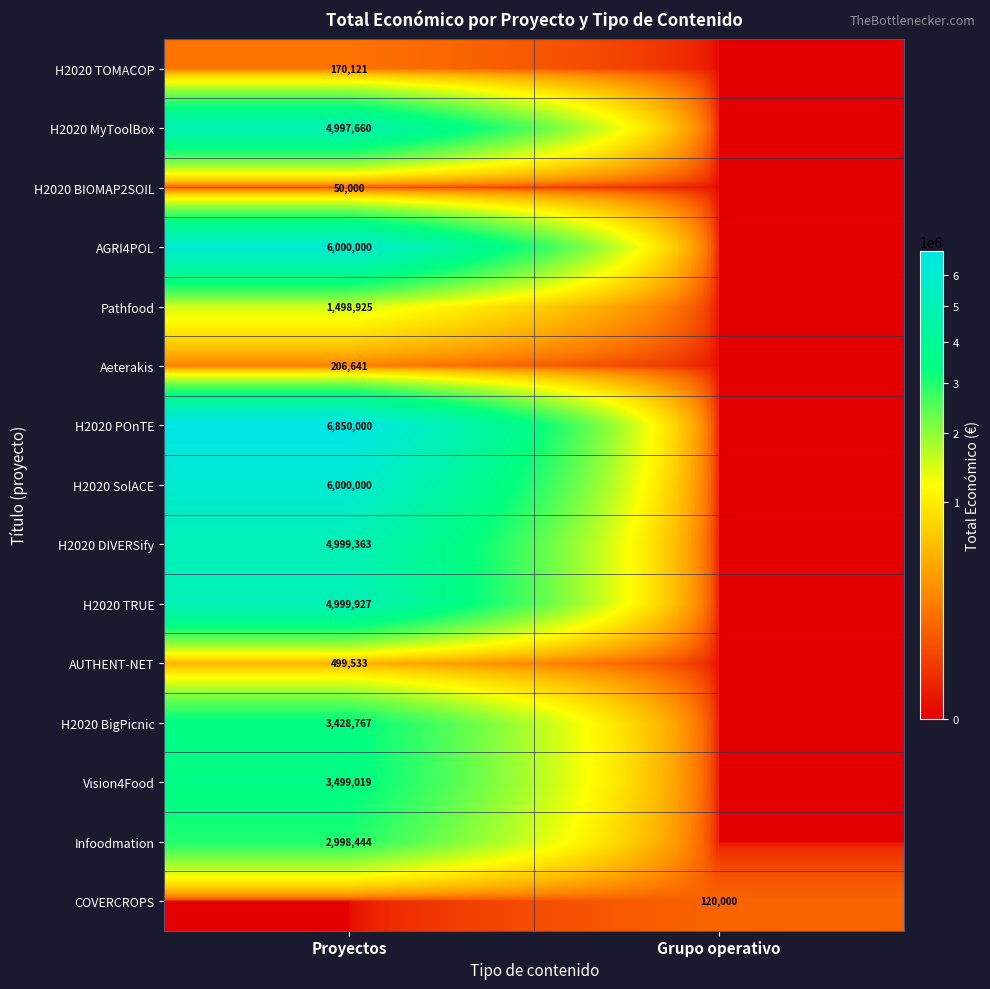

The Vision4Food series shows 3499019 at Proyectos. True or false?

True